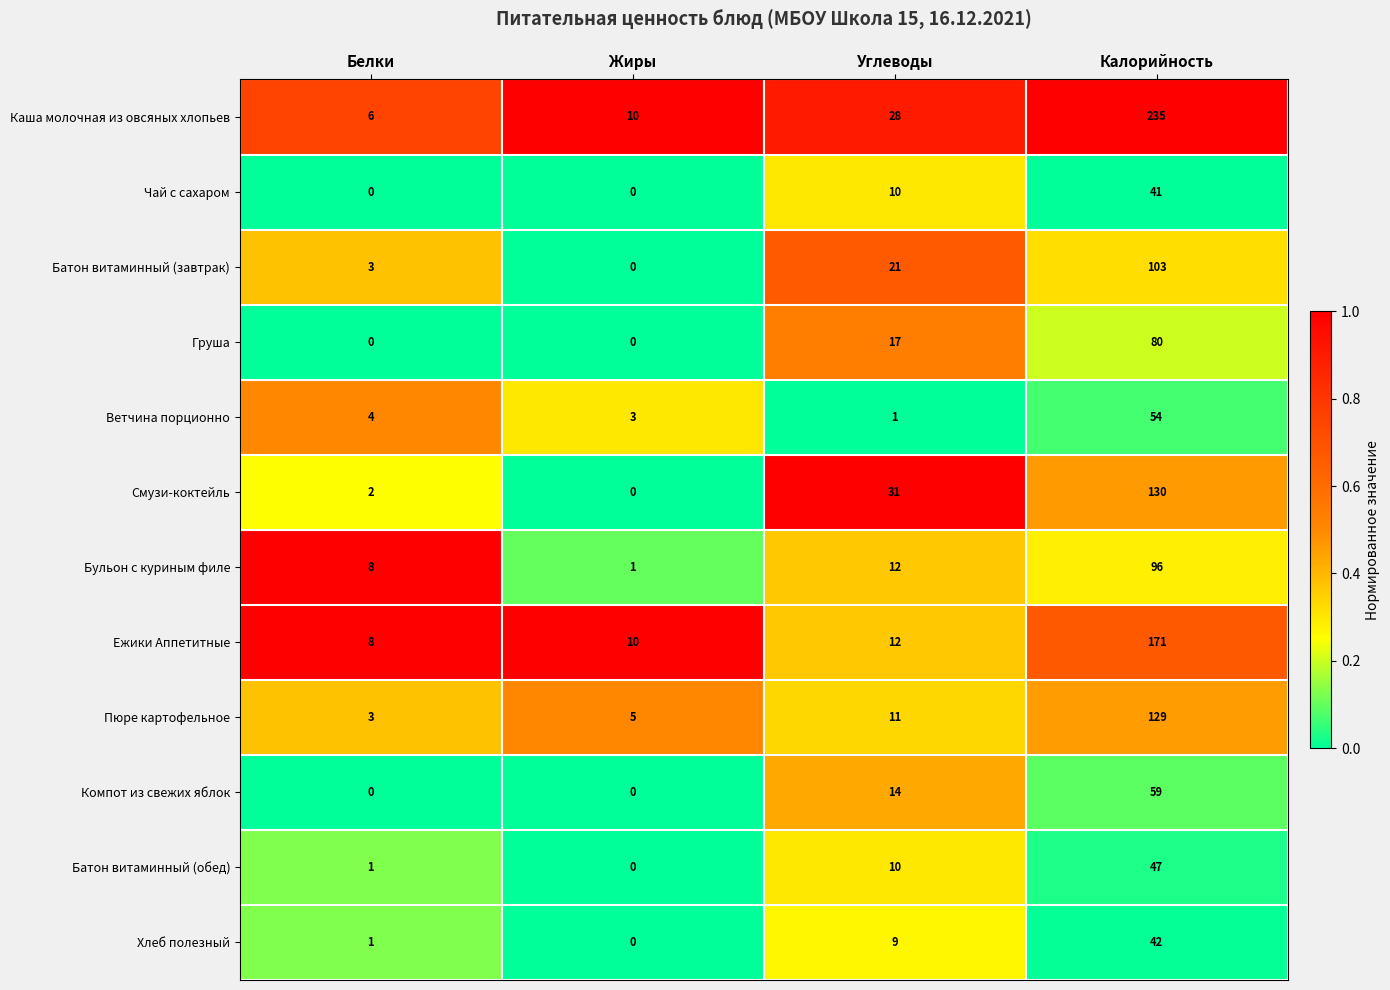

True or false: Батон витаминный (завтрак) has a value of 103 at Калорийность.

True